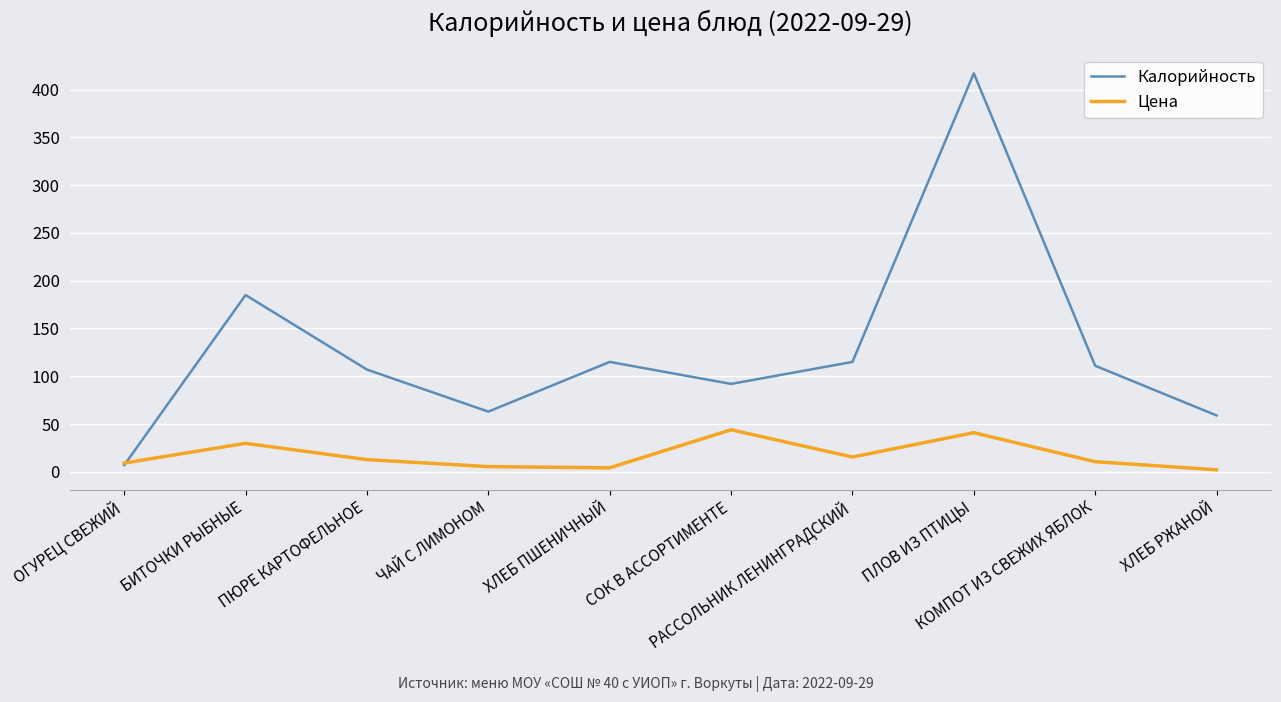

What is the maximum value shown in the chart?

417.0